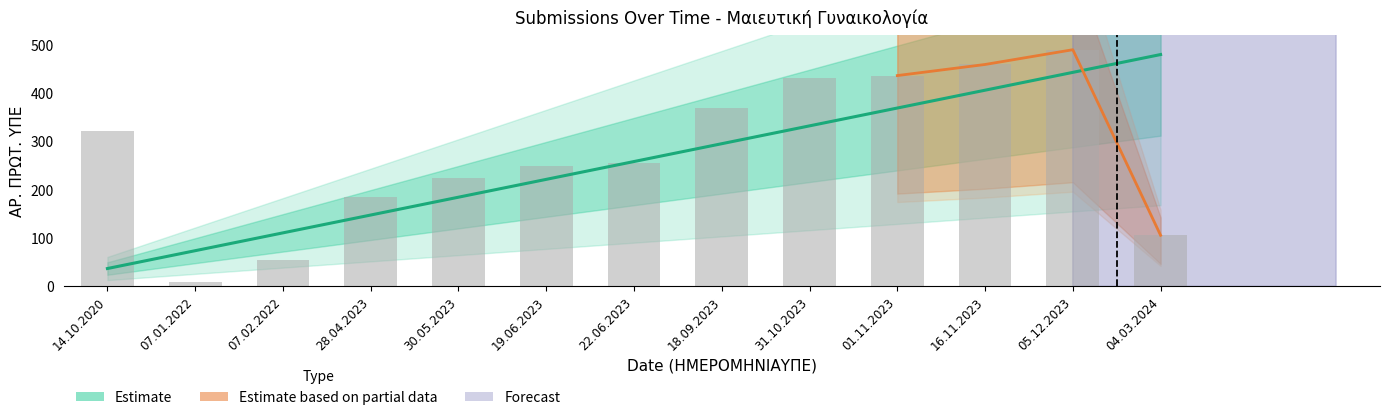

What is the difference between the maximum and minimum values in the Α/Α series?

443.1